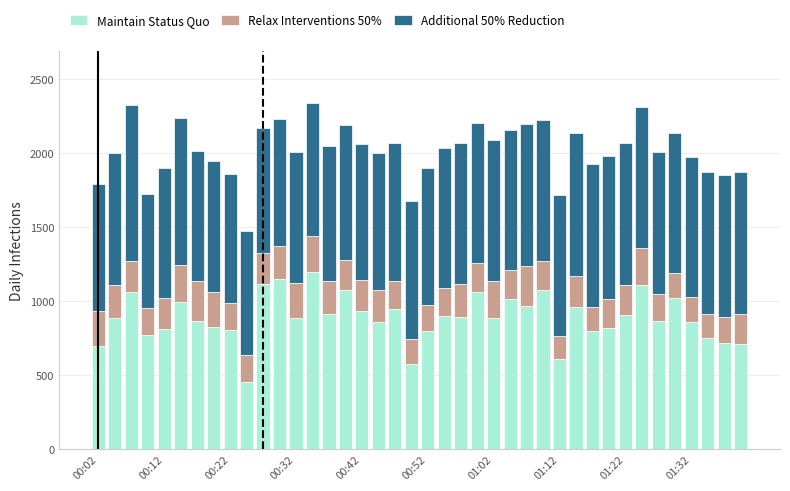

How many bars are there in total?

40